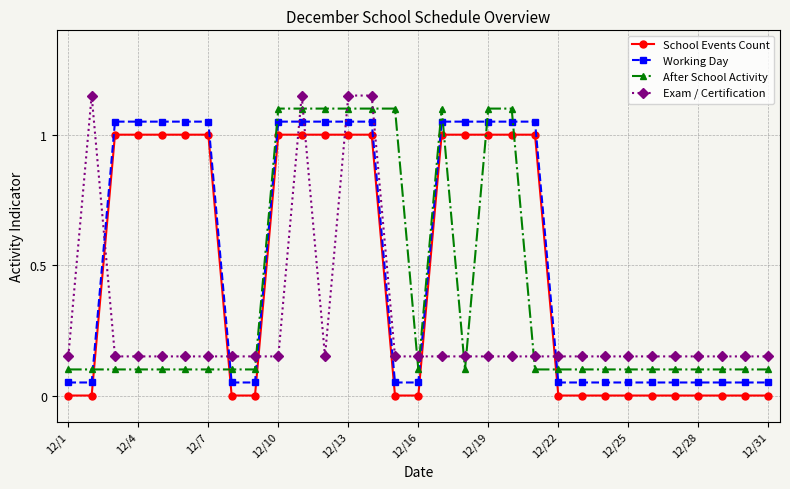

How many lines are shown in the chart?

4